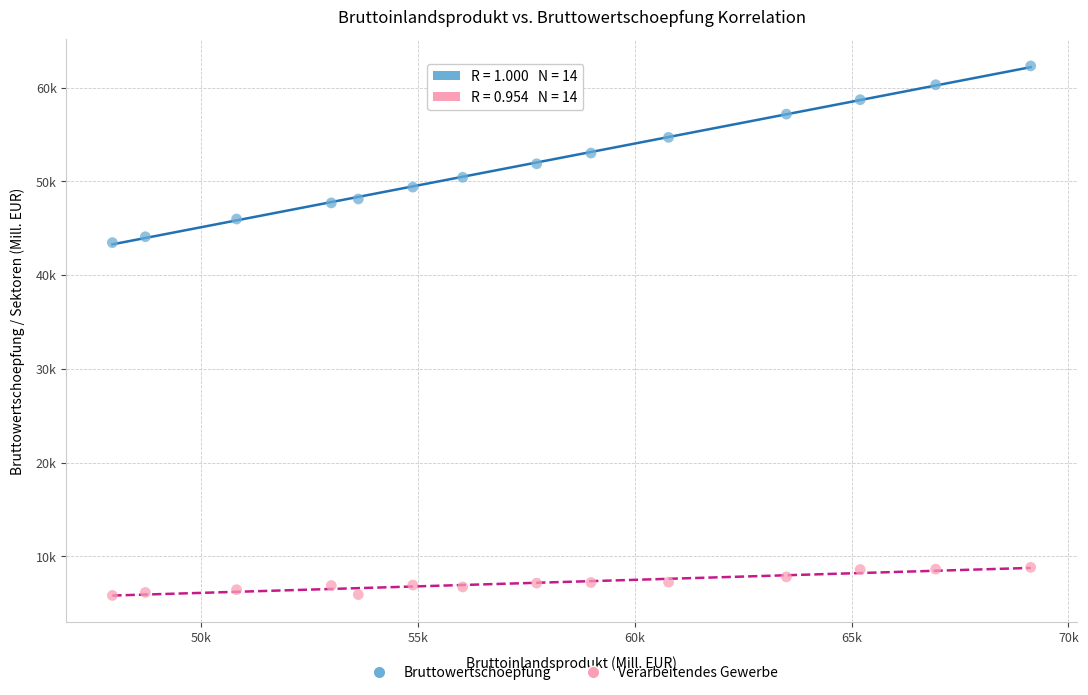

Which series has the widest spread of Y values?

Bruttowertschoepfung